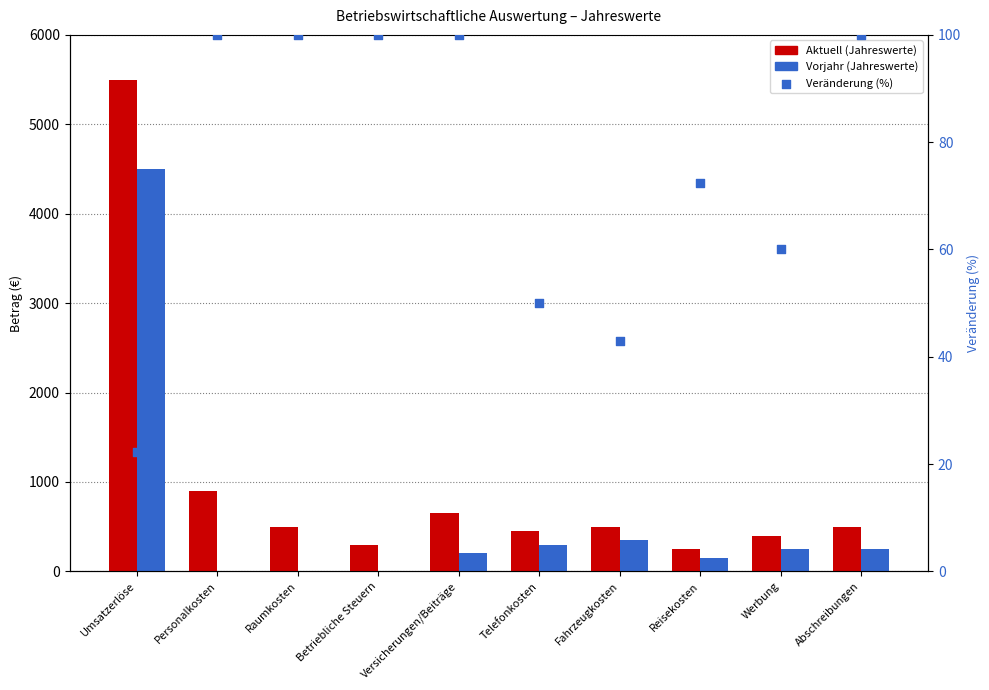

At which category is the sum across all series the highest?

Umsatzerlöse